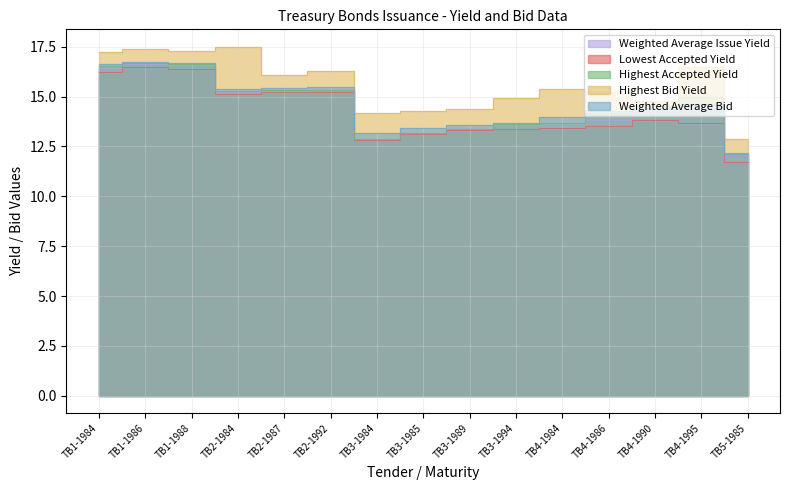

What is the value of the Lowest Accepted Yield point at the 11th from the left?

13.4